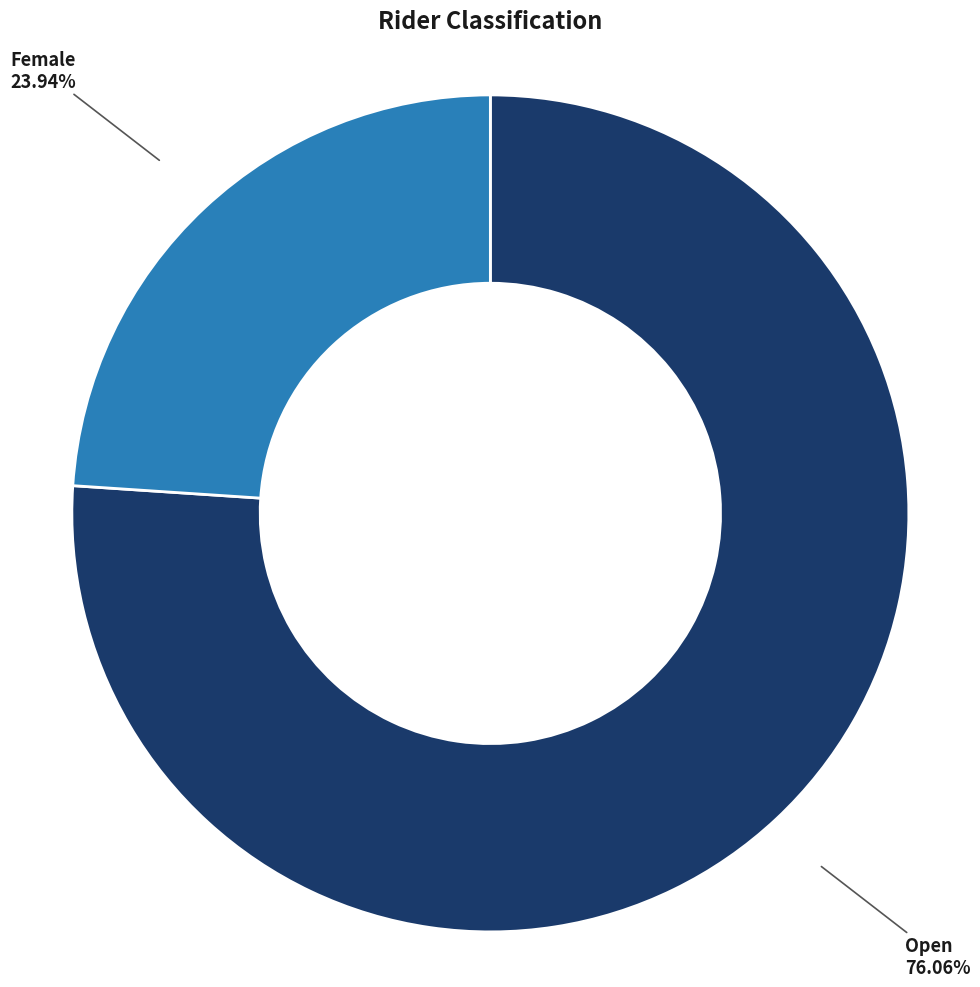

Rank the categories by value from lowest to highest.

Female, Open